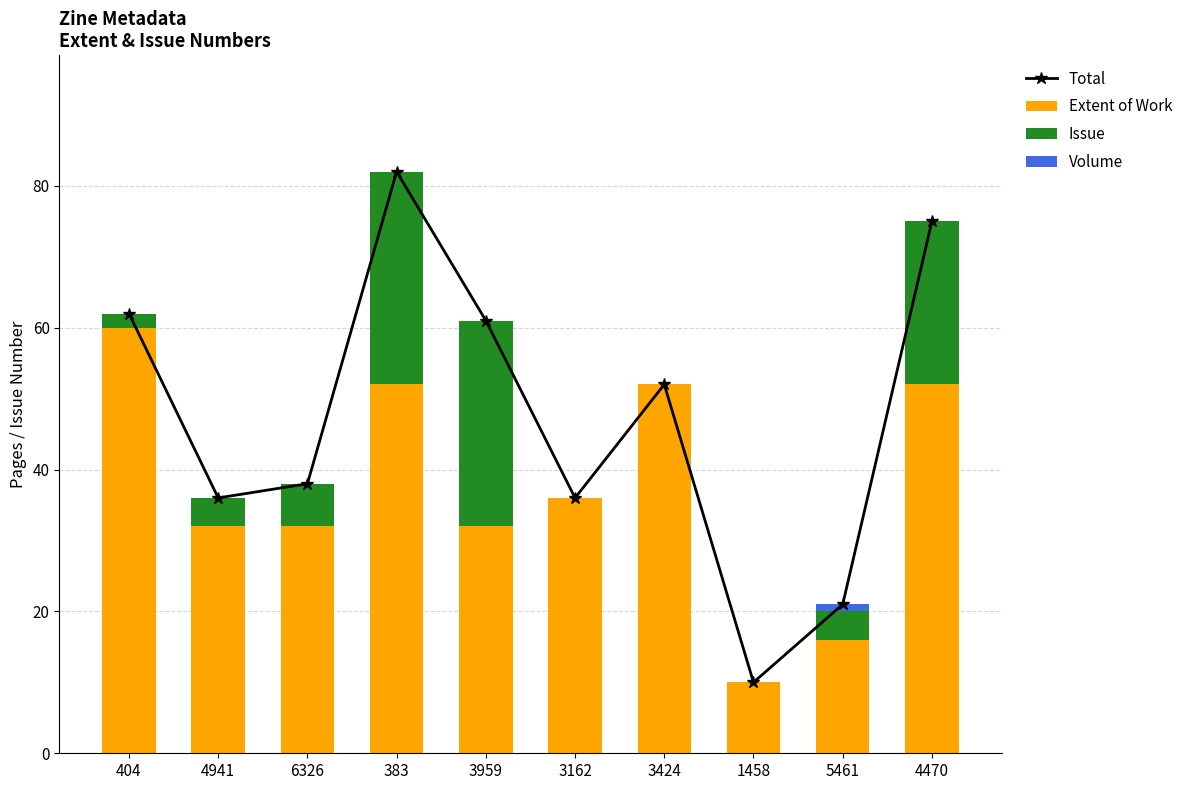

At how many categories does at least one series exceed 23?

8